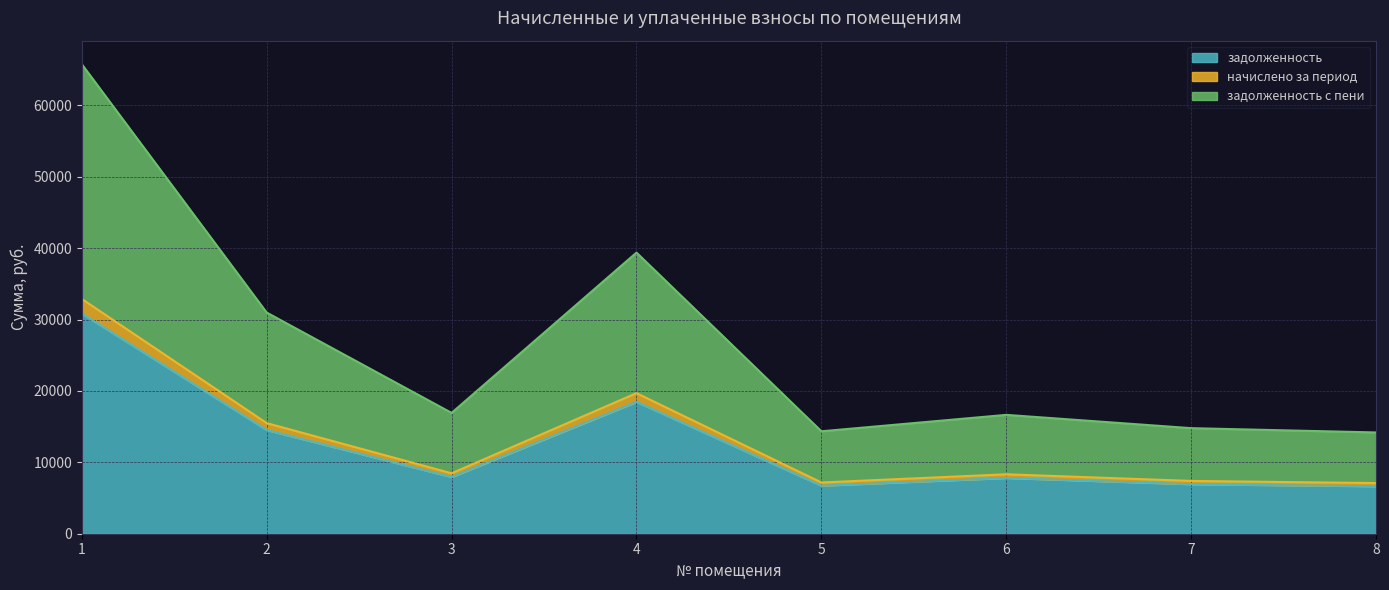

How many data points in задолженность are above 7935?

4